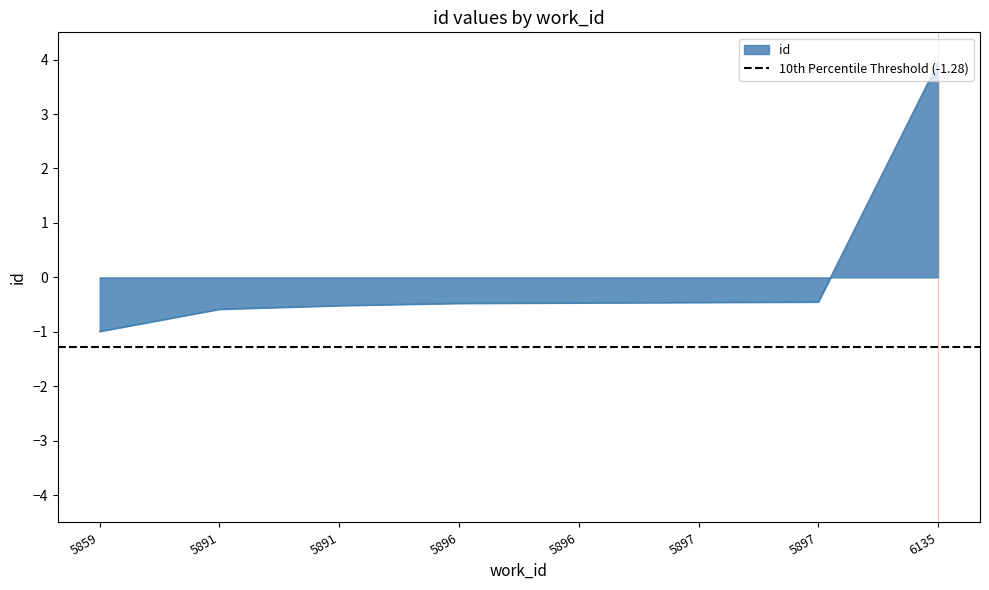

Does the chart display data point markers on the line(s)?

No